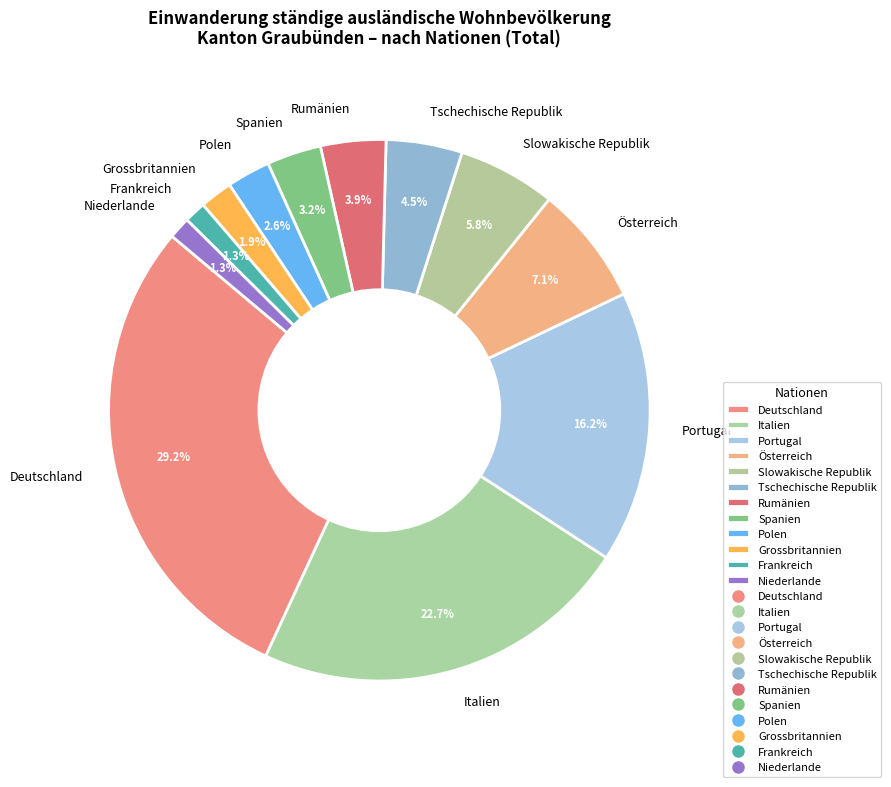

Which slice is the largest?

Deutschland